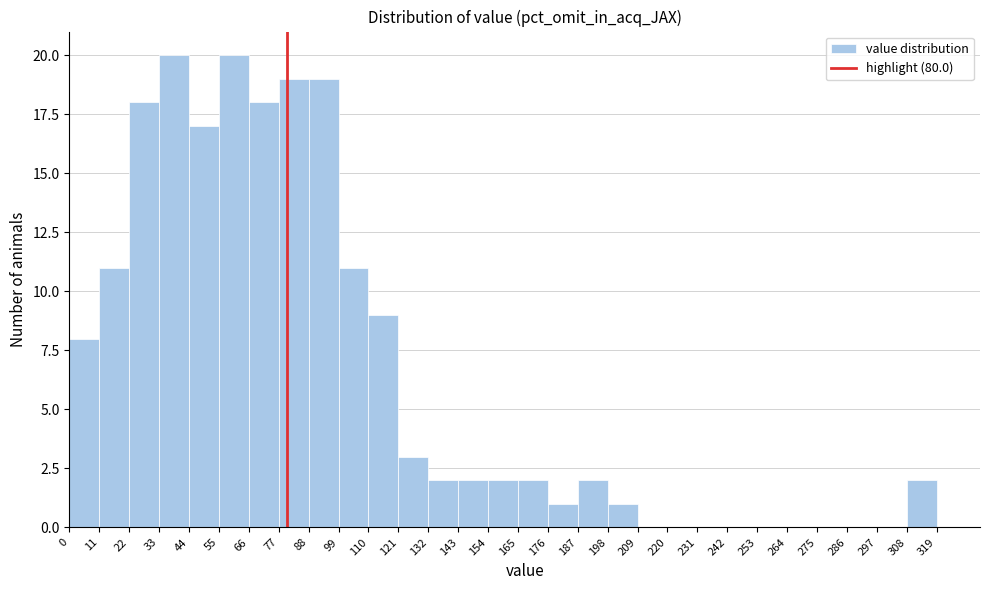

Reading left to right, list every bar in this chart as the range it spans on the x-axis followed by its height. The values are not printed on the chart, so give them approximately, as read against the axis.

0 to 11: 8
11 to 22: 11
22 to 33: 18
33 to 44: 20
44 to 55: 17
55 to 66: 20
66 to 77: 18
77 to 88: 19
88 to 99: 19
99 to 110: 11
110 to 121: 9
121 to 132: 3
132 to 143: 2
143 to 154: 2
154 to 165: 2
165 to 176: 2
176 to 187: 1
187 to 198: 2
198 to 209: 1
209 to 220: 0
220 to 231: 0
231 to 242: 0
242 to 253: 0
253 to 264: 0
264 to 275: 0
275 to 286: 0
286 to 297: 0
297 to 308: 0
308 to 319: 2